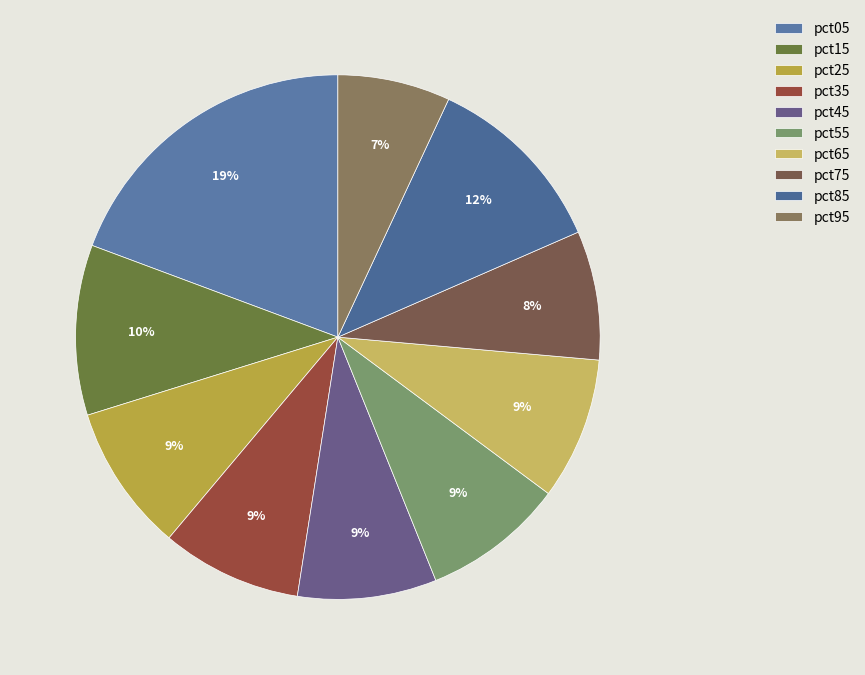

To the nearest percent, what percentage of the pie is pct35?

9%